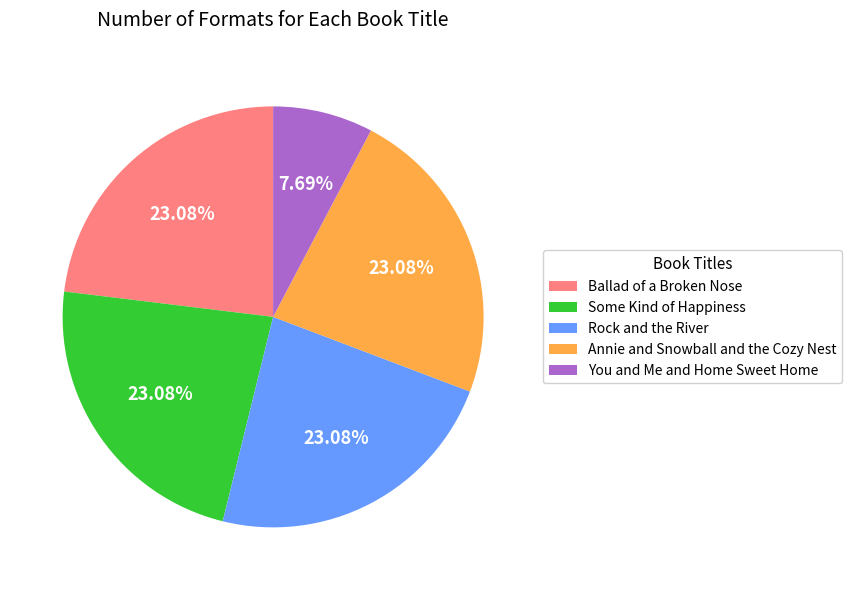

Is it true that You and Me and Home Sweet Home is 8% of the pie?

True